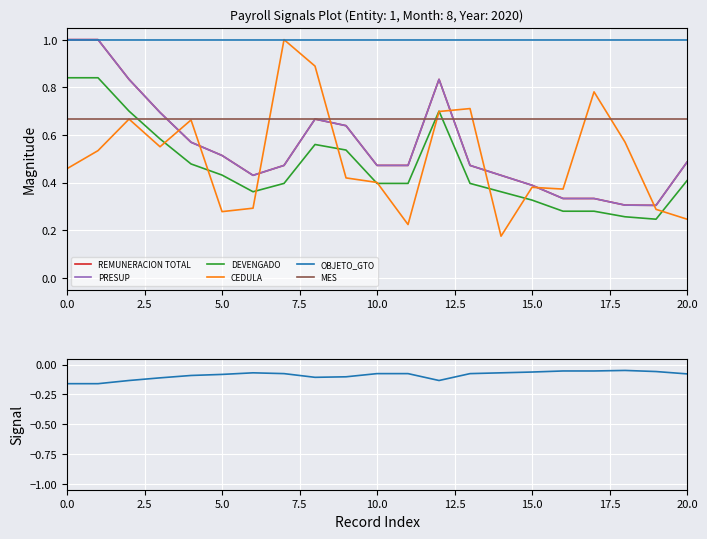

What value does the CEDULA series have at 3?

0.6